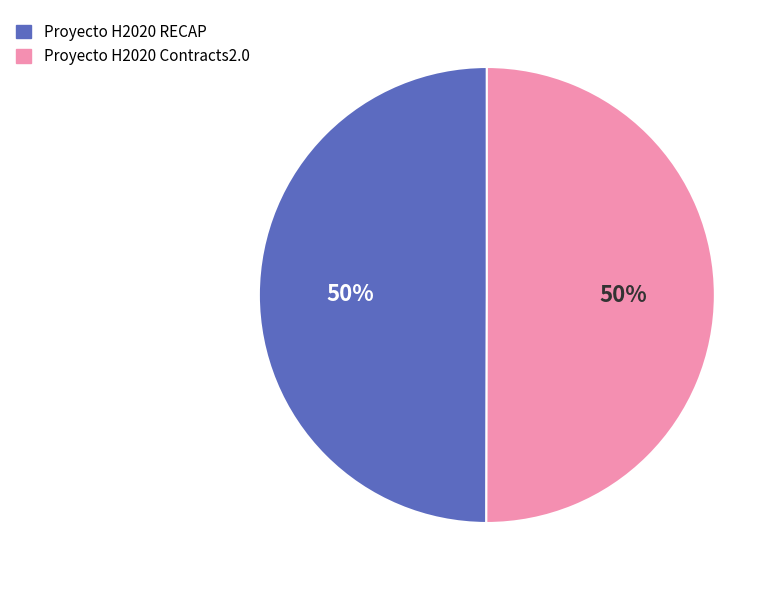

Is it true that Proyecto H2020 RECAP is 58% of the pie?

False